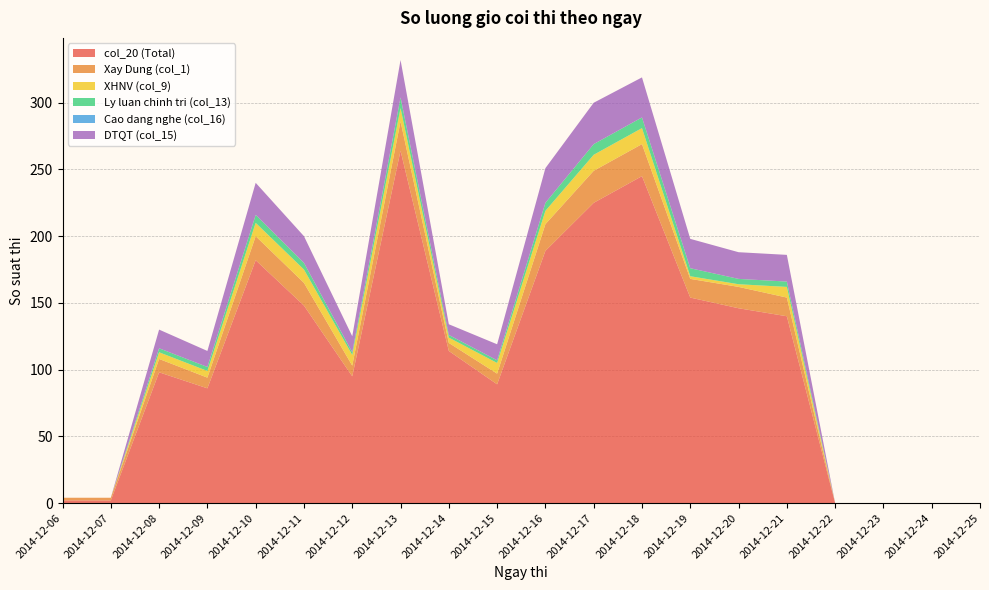

Reading left to right, list all the values displayed in this chart.

col_20 (Total): 2014-12-06=2	2014-12-07=2	2014-12-08=98	2014-12-09=86	2014-12-10=182	2014-12-11=148	2014-12-12=95	2014-12-13=264	2014-12-14=114	2014-12-15=89	2014-12-16=189	2014-12-17=225	2014-12-18=245	2014-12-19=154	2014-12-20=146	2014-12-21=140	2014-12-22=0	2014-12-23=0	2014-12-24=0	2014-12-25=0
Xay Dung (col_1): 2014-12-06=2	2014-12-07=2	2014-12-08=10	2014-12-09=8	2014-12-10=18	2014-12-11=17	2014-12-12=8	2014-12-13=22	2014-12-14=6	2014-12-15=8	2014-12-16=20	2014-12-17=24	2014-12-18=24	2014-12-19=14	2014-12-20=16	2014-12-21=14	2014-12-22=0	2014-12-23=0	2014-12-24=0	2014-12-25=0
XHNV (col_9): 2014-12-06=0	2014-12-07=0	2014-12-08=5	2014-12-09=5	2014-12-10=10	2014-12-11=10	2014-12-12=8	2014-12-13=10	2014-12-14=4	2014-12-15=8	2014-12-16=10	2014-12-17=12	2014-12-18=12	2014-12-19=2	2014-12-20=2	2014-12-21=8	2014-12-22=0	2014-12-23=0	2014-12-24=0	2014-12-25=0
Ly luan chinh tri (col_13): 2014-12-06=0	2014-12-07=0	2014-12-08=3	2014-12-09=3	2014-12-10=6	2014-12-11=5	2014-12-12=2	2014-12-13=8	2014-12-14=2	2014-12-15=2	2014-12-16=6	2014-12-17=8	2014-12-18=8	2014-12-19=6	2014-12-20=4	2014-12-21=4	2014-12-22=0	2014-12-23=0	2014-12-24=0	2014-12-25=0
Cao dang nghe (col_16): 2014-12-06=0	2014-12-07=0	2014-12-08=0	2014-12-09=0	2014-12-10=0	2014-12-11=0	2014-12-12=0	2014-12-13=0	2014-12-14=0	2014-12-15=0	2014-12-16=0	2014-12-17=0	2014-12-18=0	2014-12-19=0	2014-12-20=0	2014-12-21=0	2014-12-22=0	2014-12-23=0	2014-12-24=0	2014-12-25=0
DTQT (col_15): 2014-12-06=0	2014-12-07=0	2014-12-08=14	2014-12-09=12	2014-12-10=24	2014-12-11=20	2014-12-12=12	2014-12-13=28	2014-12-14=8	2014-12-15=12	2014-12-16=26	2014-12-17=31	2014-12-18=30	2014-12-19=22	2014-12-20=20	2014-12-21=20	2014-12-22=0	2014-12-23=0	2014-12-24=0	2014-12-25=0